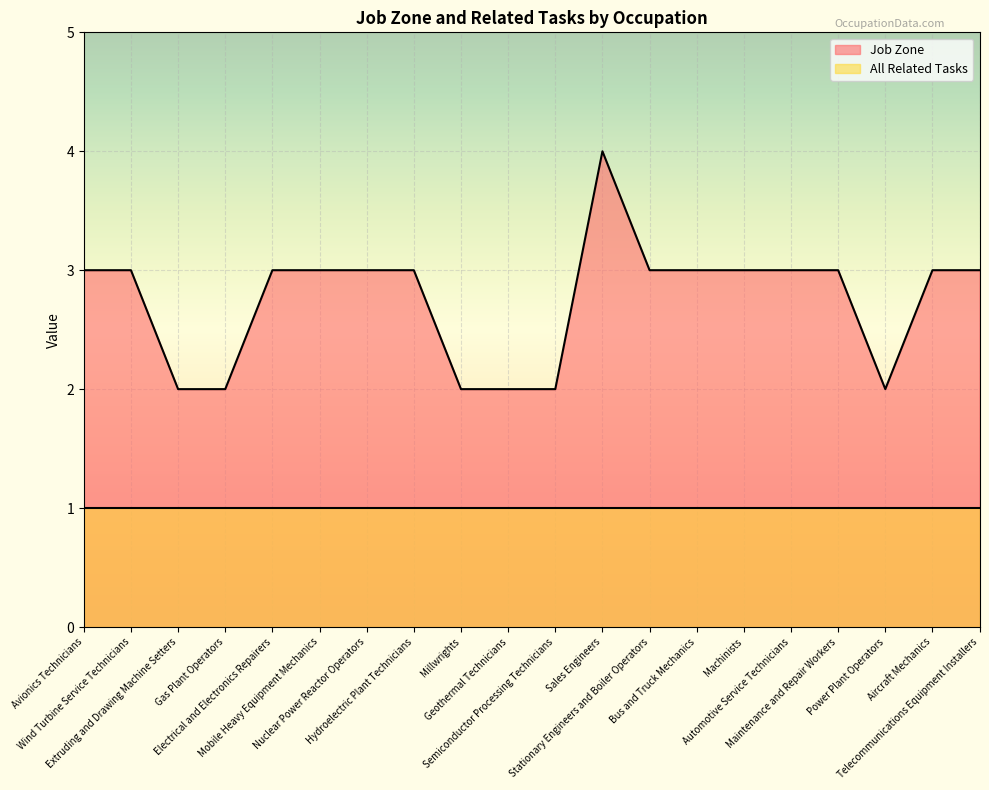

True or false: the data shows 2 at Millwrights.

True